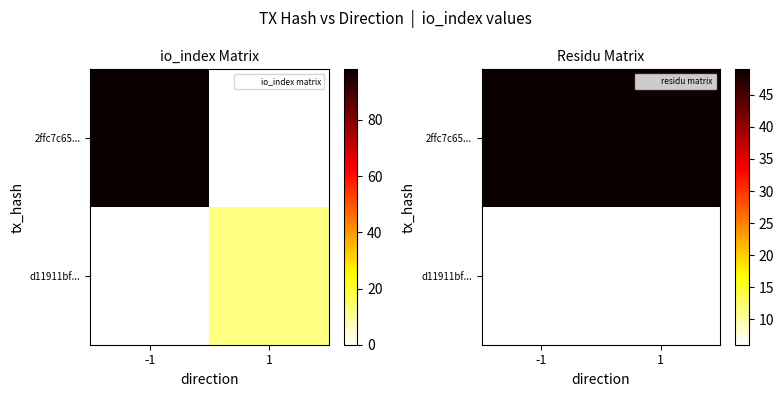

Between -1 and 1, which is larger?

-1